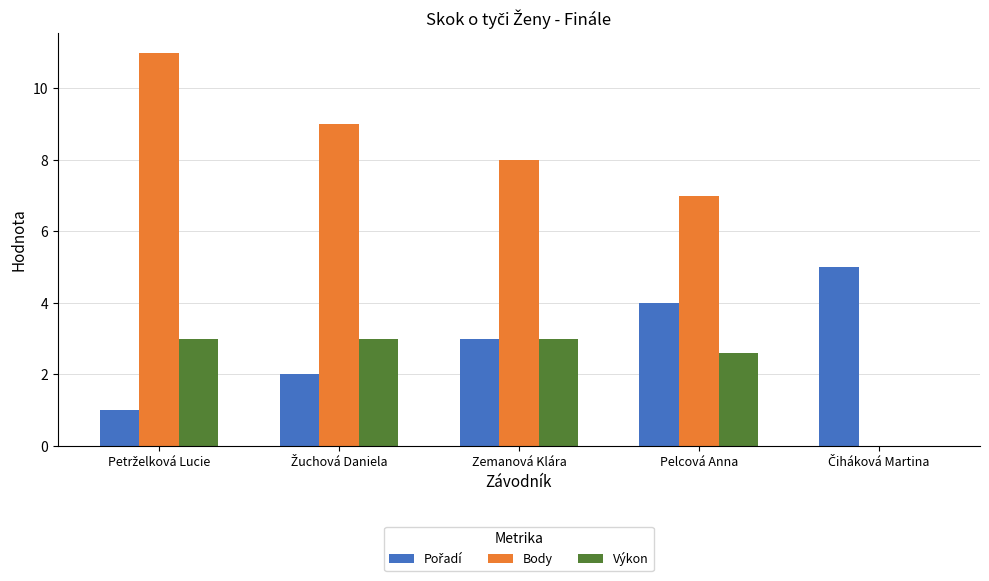

How many values in Výkon are above zero?

4